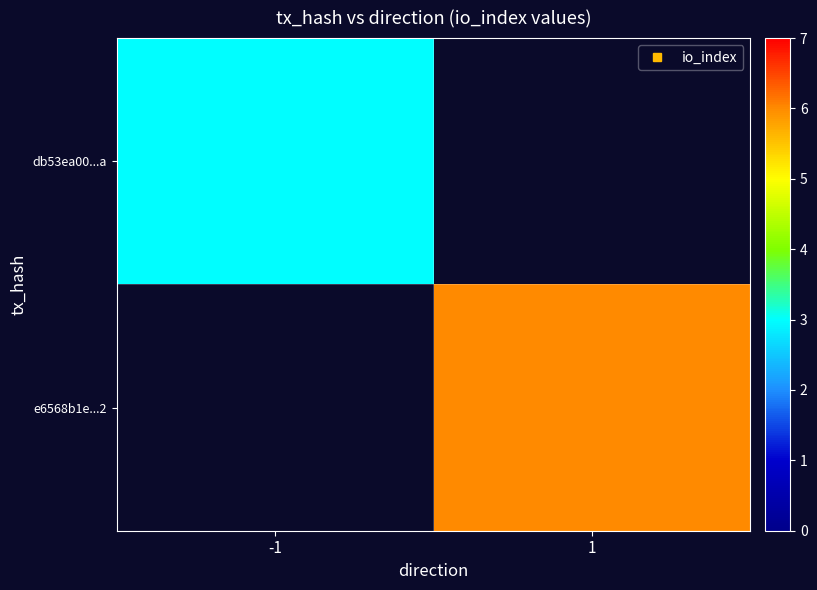

How many data points does each series have?

2